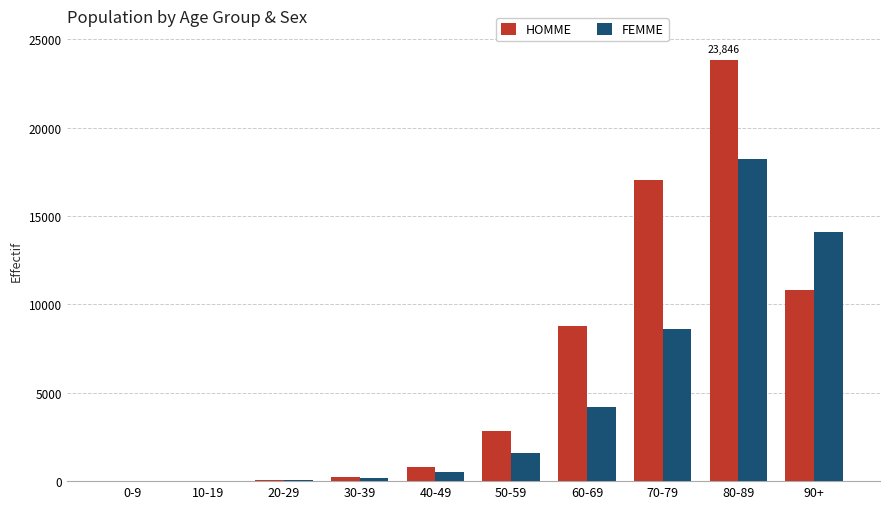

How many distinct data groups are displayed?

2